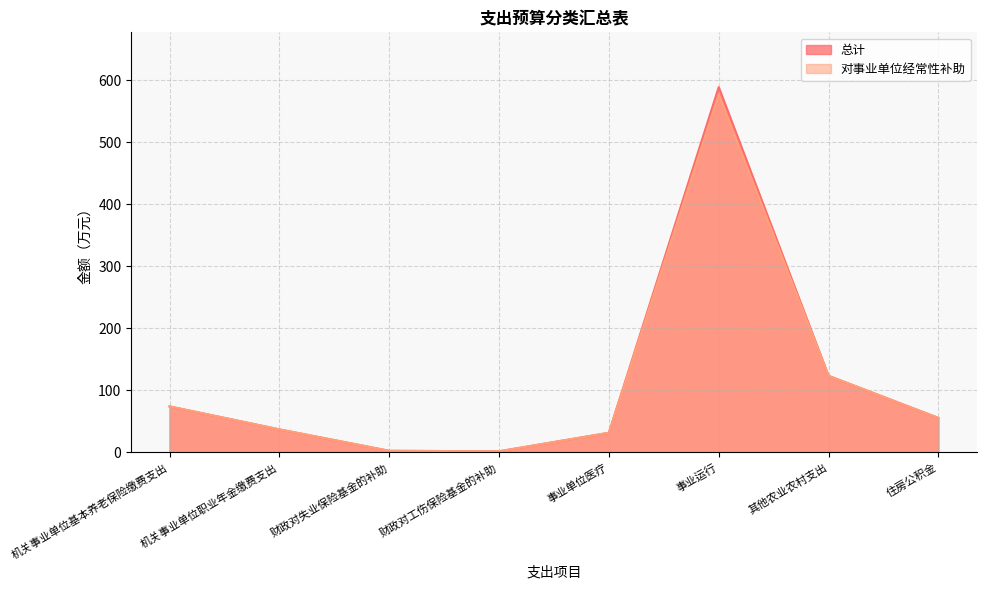

At which label does 总计 first exceed 55?

机关事业单位基本养老保险缴费支出